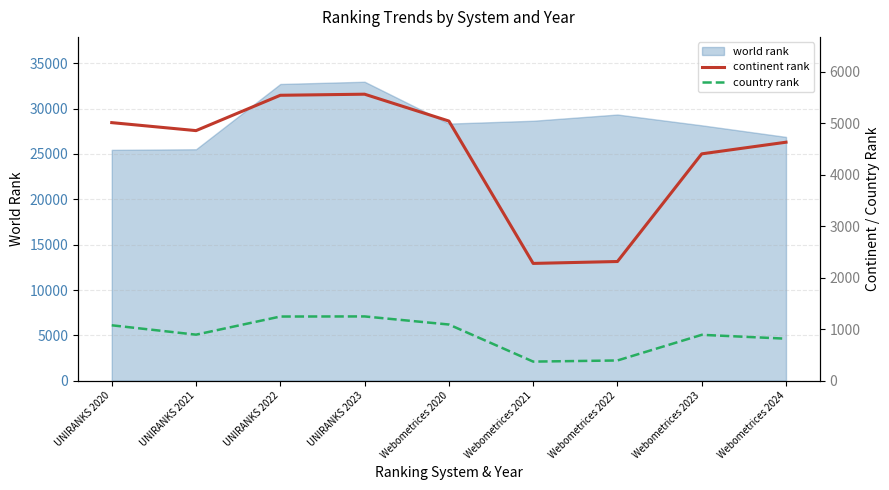

The value of world rank at UNIRANKS 2022 is 32720. True or false?

True